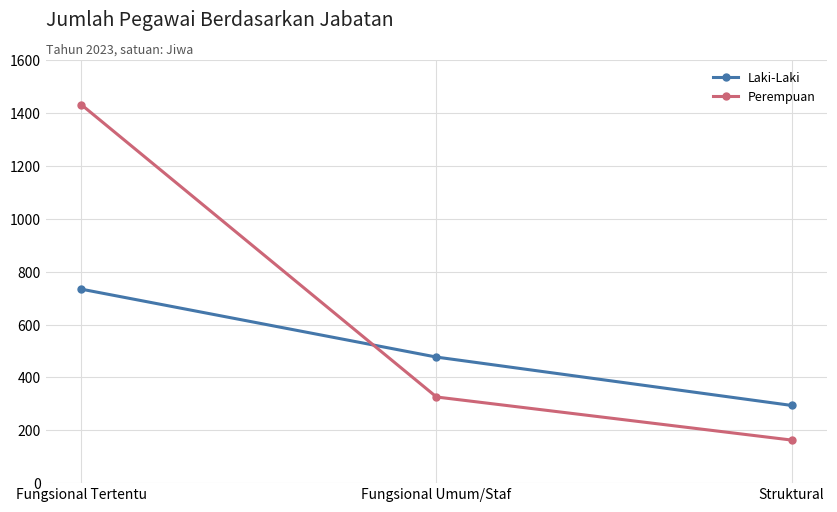

What is the average value of the Perempuan series?

640